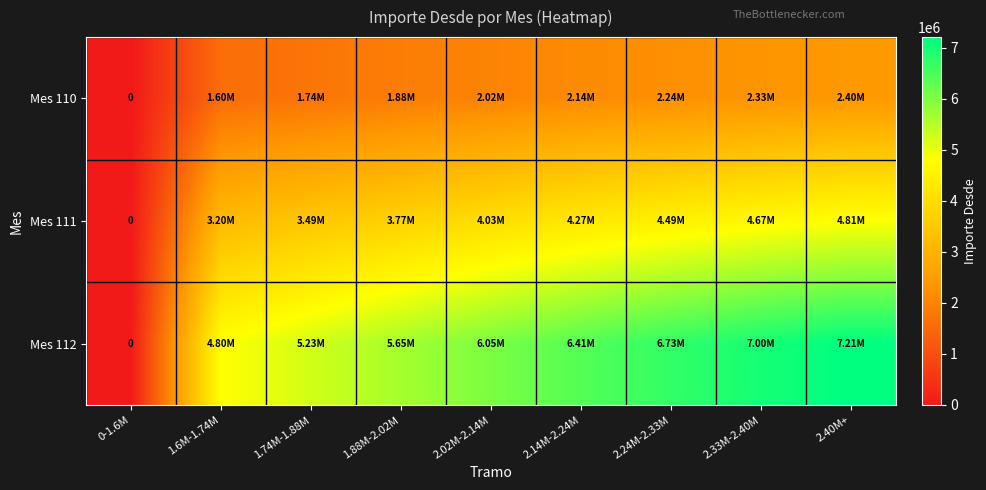

Where is Mes 112 nearest to the value 3604217?

1.6M-1.74M